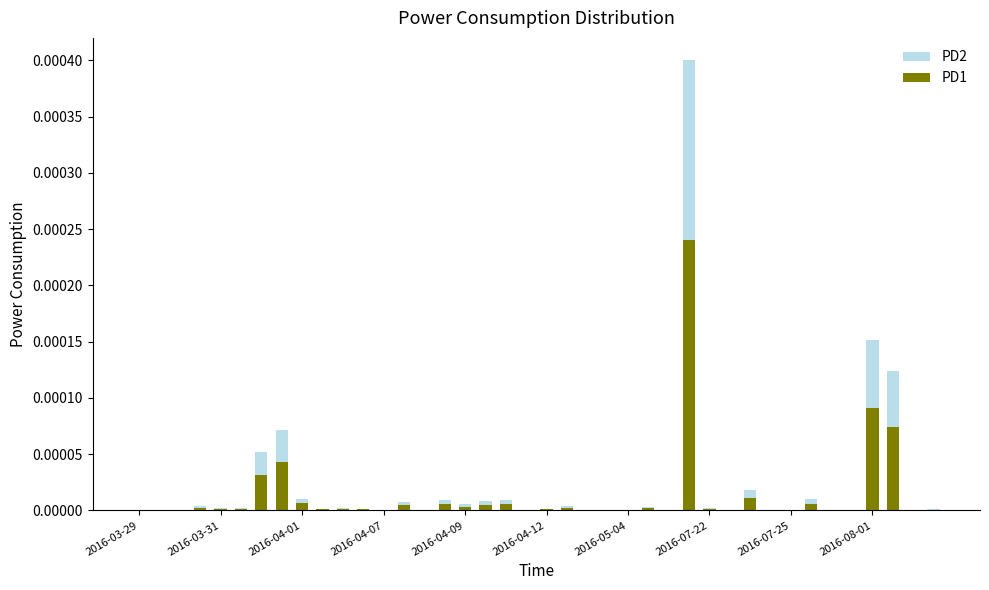

True or false: PD1 has a value of 0.0 at 2016-04-09.

False